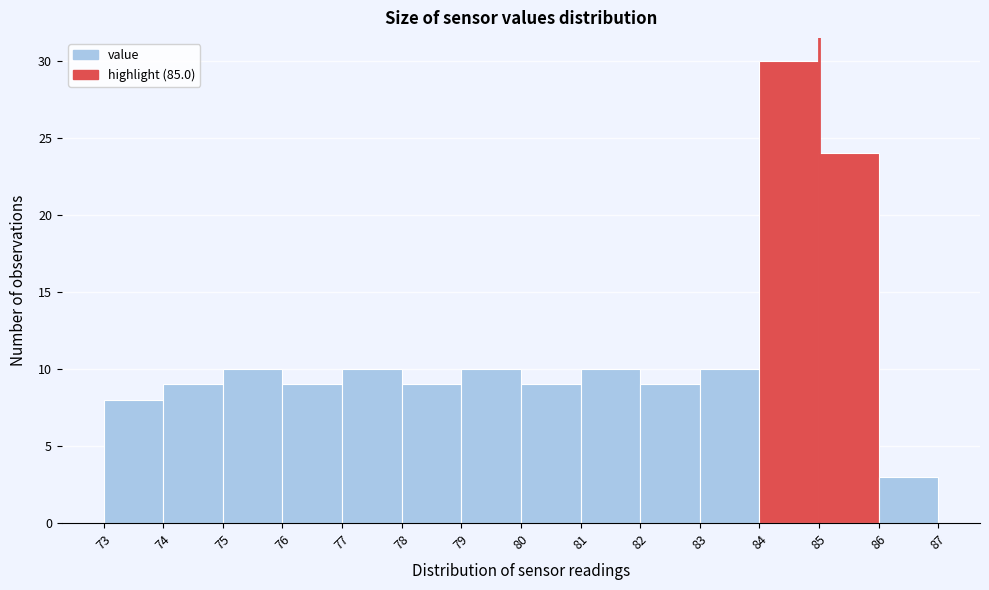

Over which range of the x-axis is the bar tallest?

84 to 85